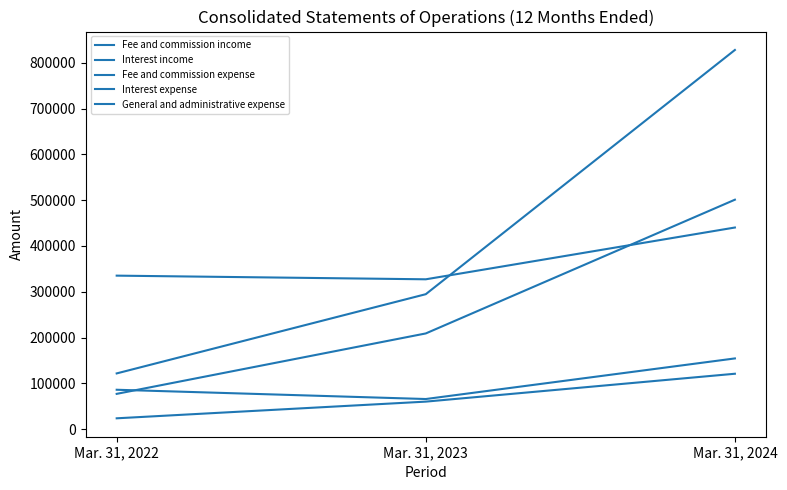

How many lines are shown in the chart?

5